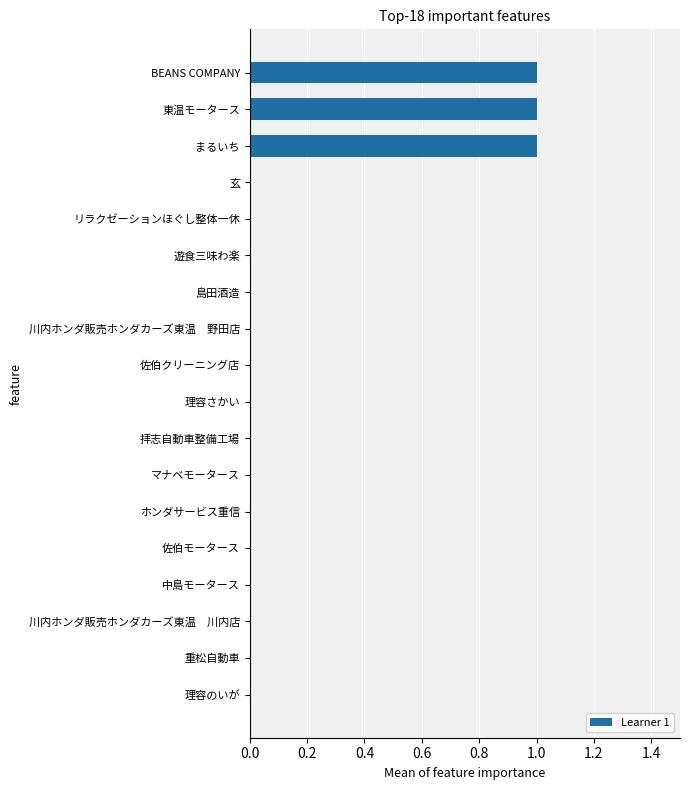

Count the values in the range 0 to 1.

18